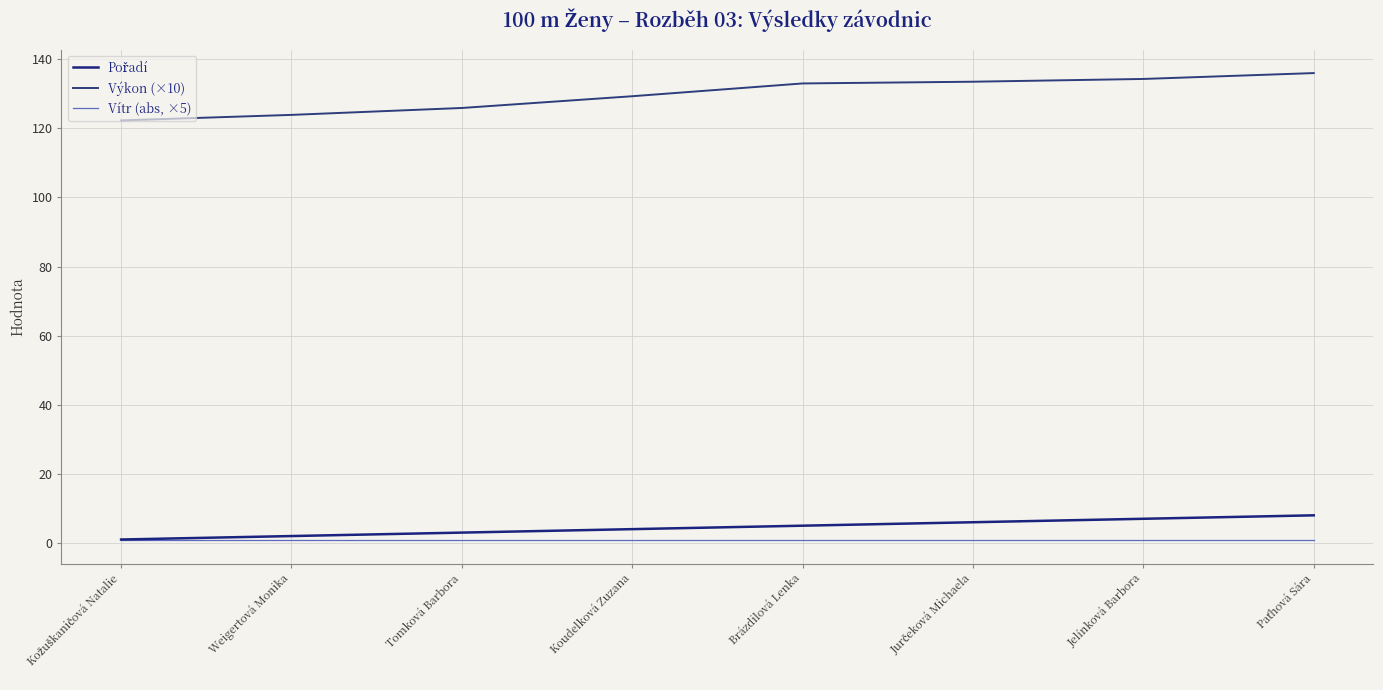

How many lines are shown in the chart?

3